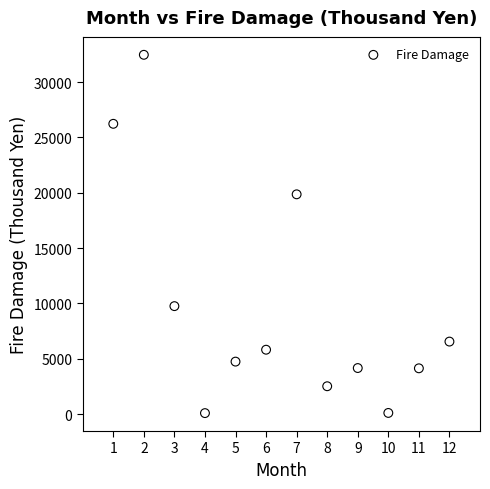

What is the range of X values (max minus min)?

11